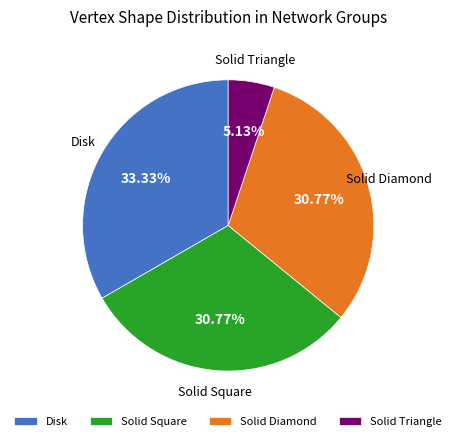

To the nearest percent, what portion does Solid Triangle represent?

5%